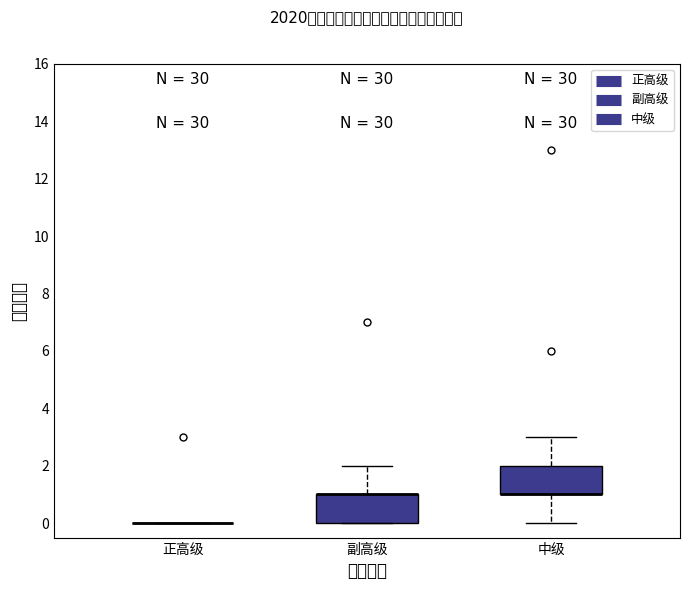

Reading left to right, read every box against the y-axis: the position of its median line, the range the box covers, and the ends of its whiskers. The values are not printed on the chart, so give them approximately, as read against the axis.

正高级: box collapsed to a line at 0, whiskers 0 to 0
副高级: median 1 (drawn on the box's upper edge), box 0 to 1, whiskers 0 to 2
中级: median 1 (drawn on the box's lower edge), box 1 to 2, whiskers 0 to 3